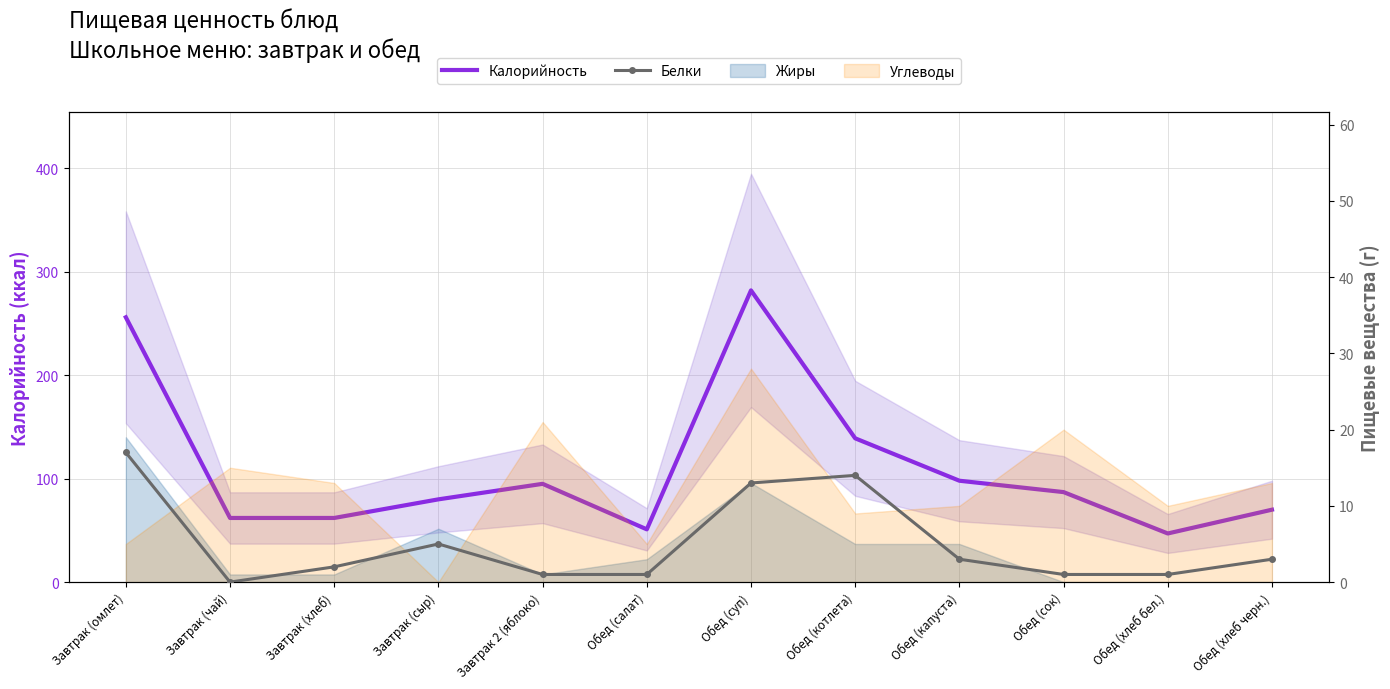

Which series has the largest total across all categories?

Калорийность